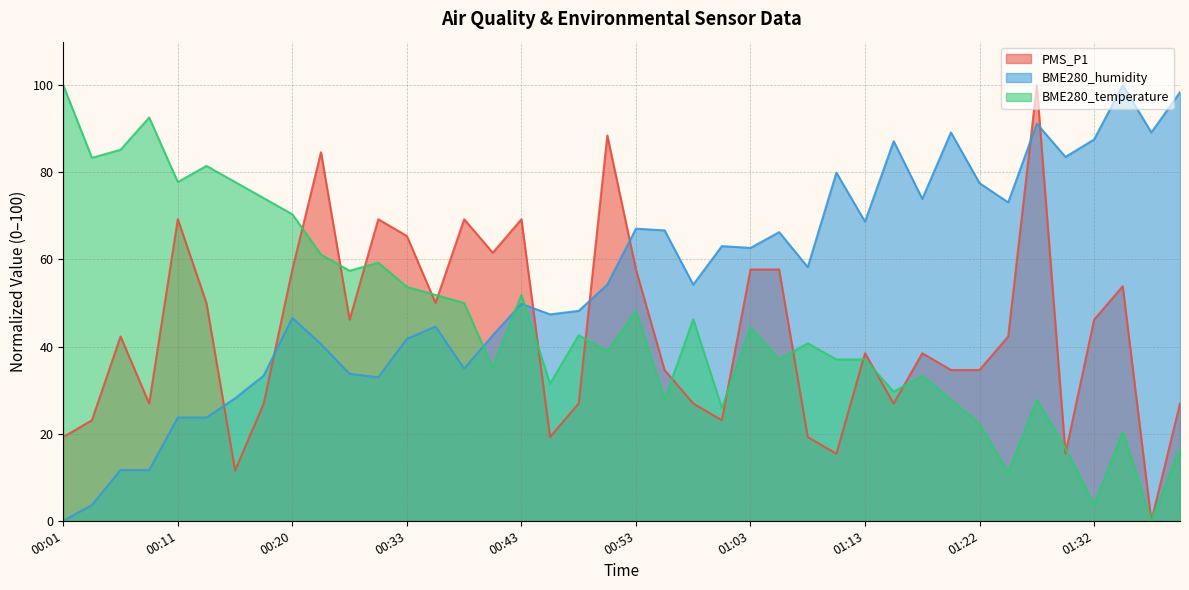

Which series has the widest spread of values?

PMS_P1